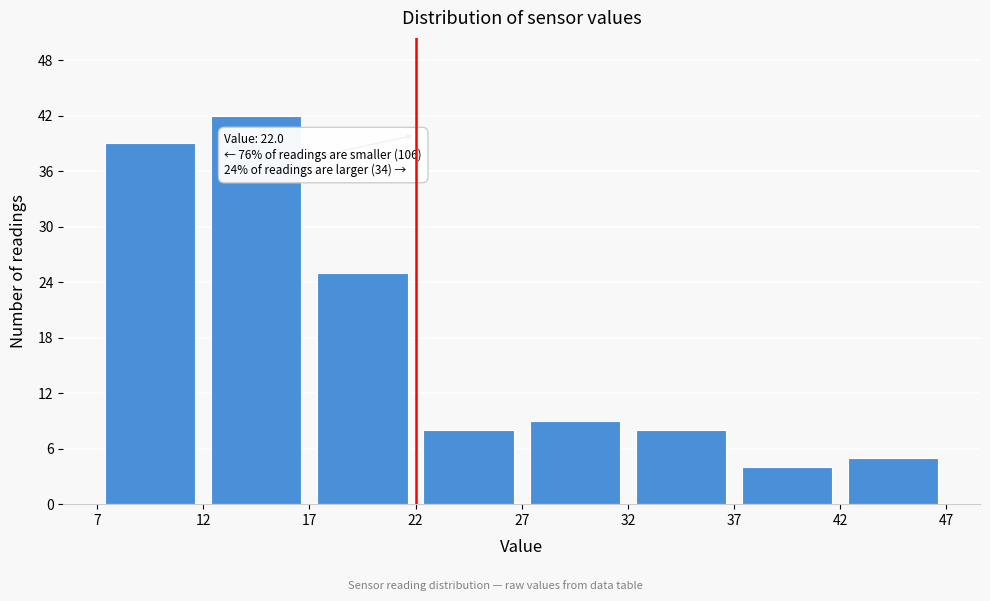

Which range on the x-axis has the tallest bar?

12 to 17